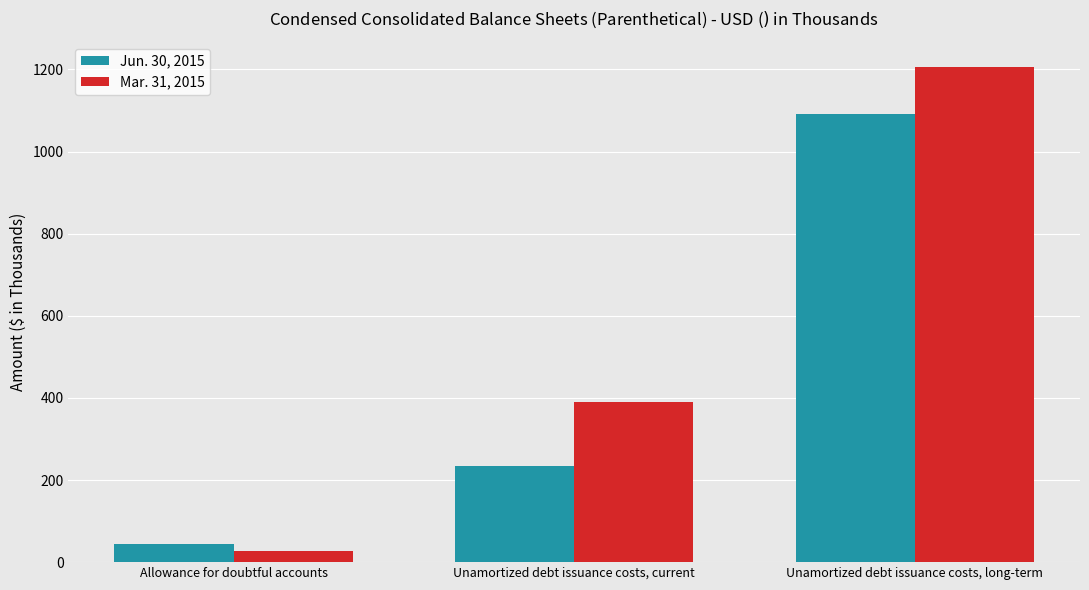

Which series changed the most between Allowance for doubtful accounts and Unamortized debt issuance costs, current?

Mar. 31, 2015